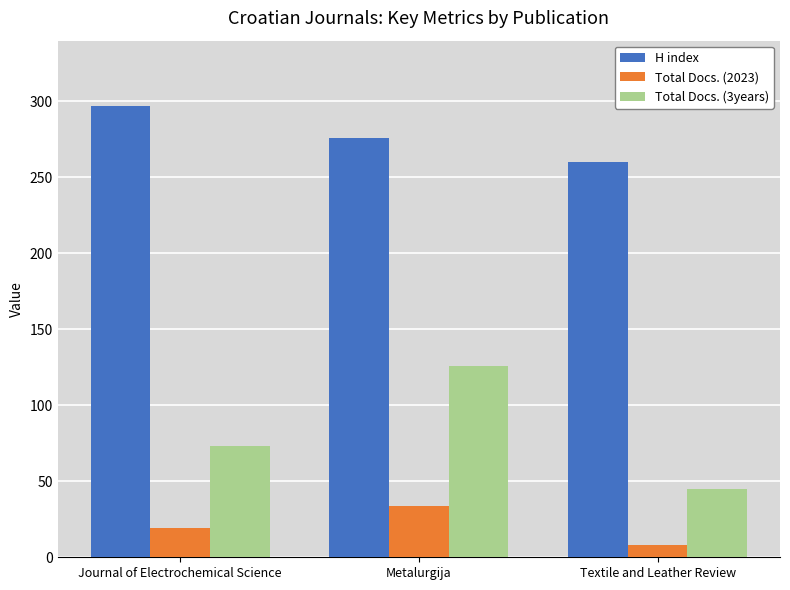

What is the lowest value of the Total Docs. (2023) series?

8